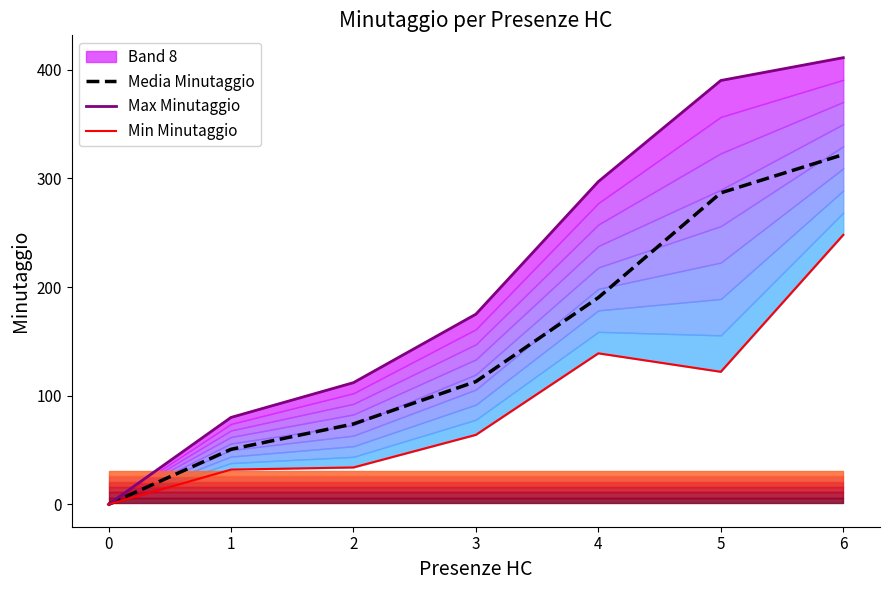

How many values in Media Minutaggio are above zero?

6